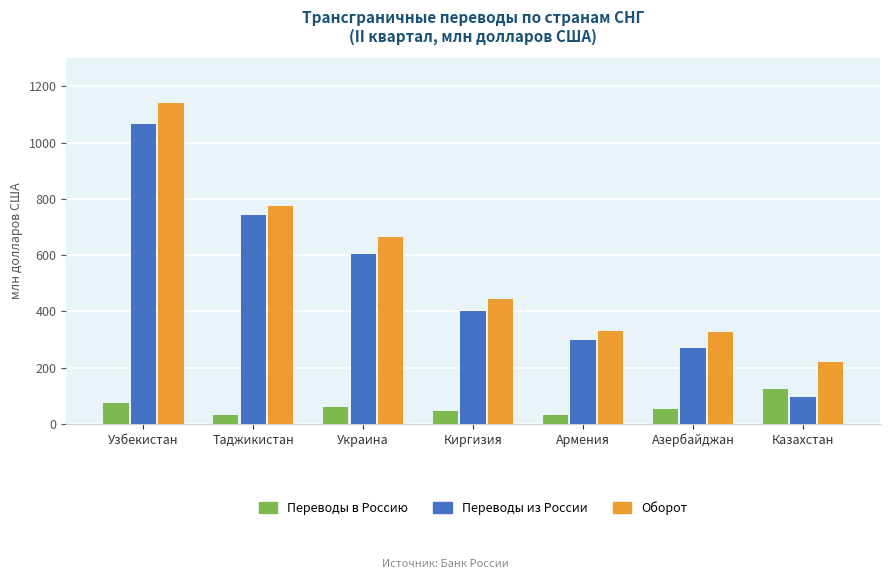

List the series in order of their peak value, highest first.

Оборот, Переводы из России, Переводы в Россию